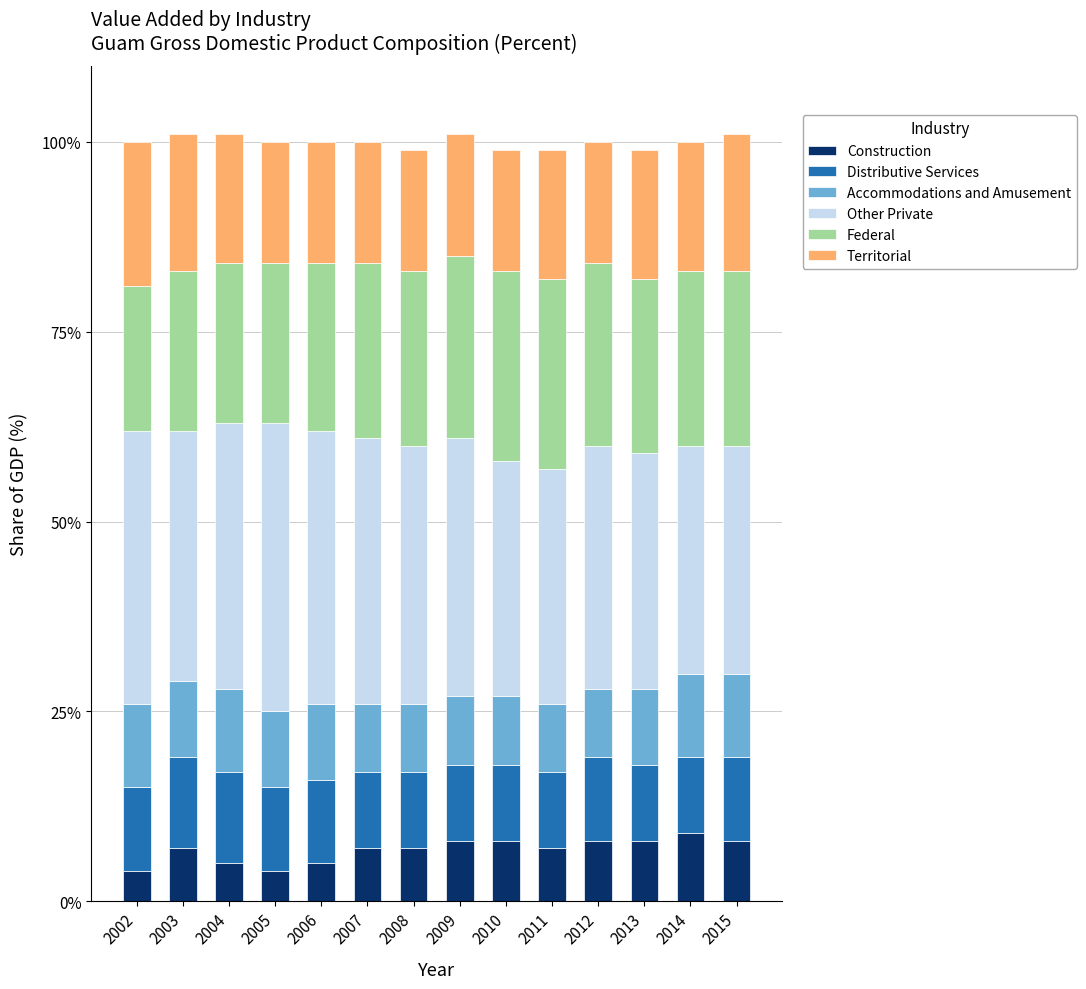

Read the Construction value at 2009.

8